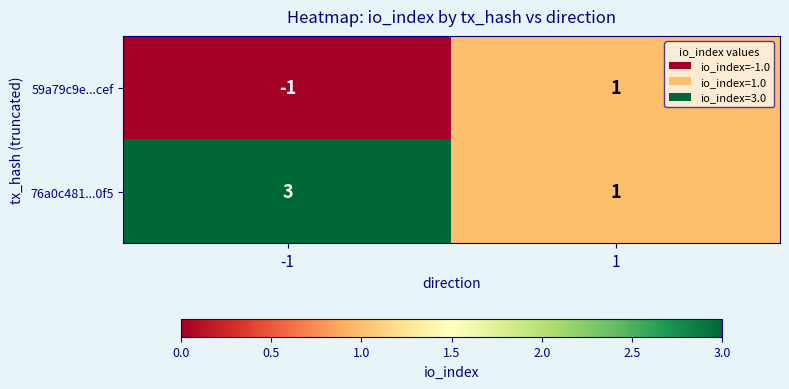

What is the spread (max minus min) of values at -1?

4